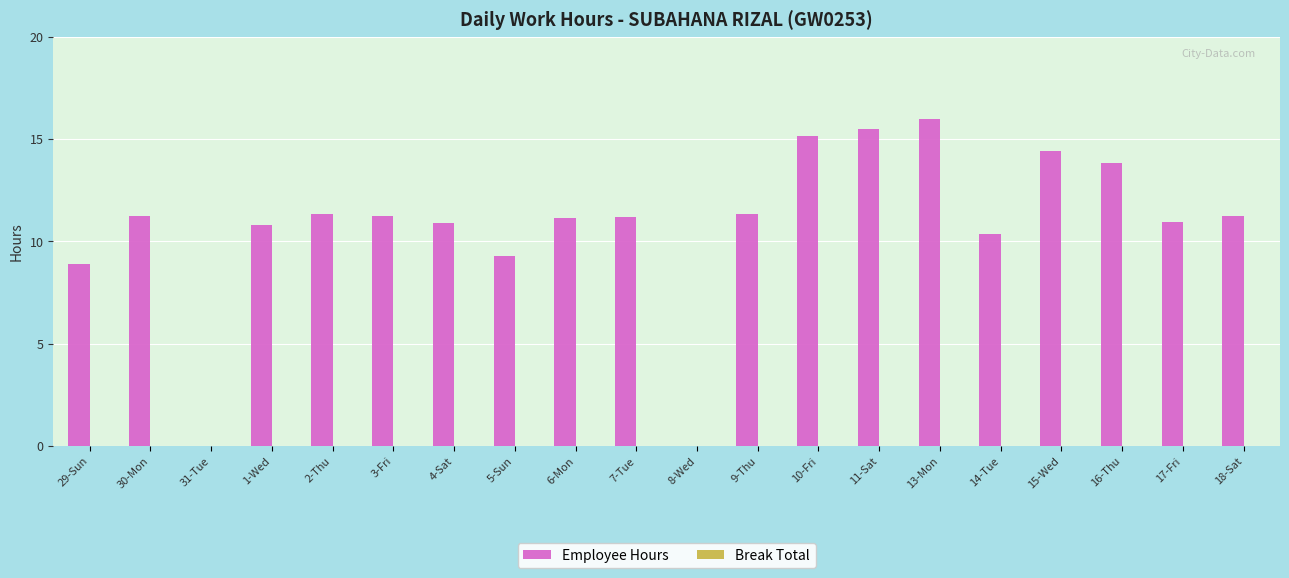

What is the sum of all values?

214.7